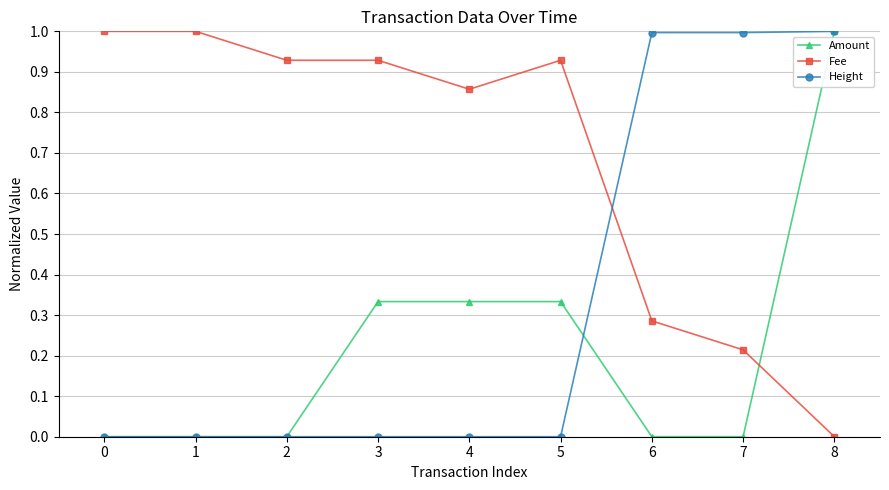

What is the difference between the highest and lowest values at 0?

1.0